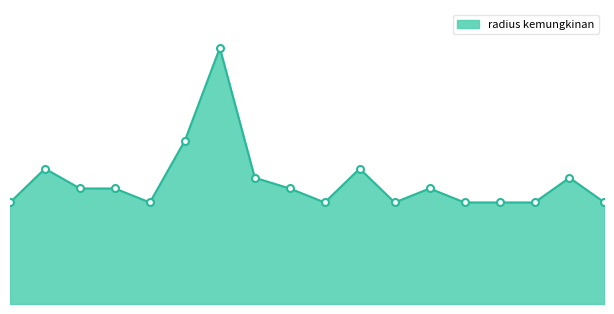

Does the chart have visible grid lines?

No